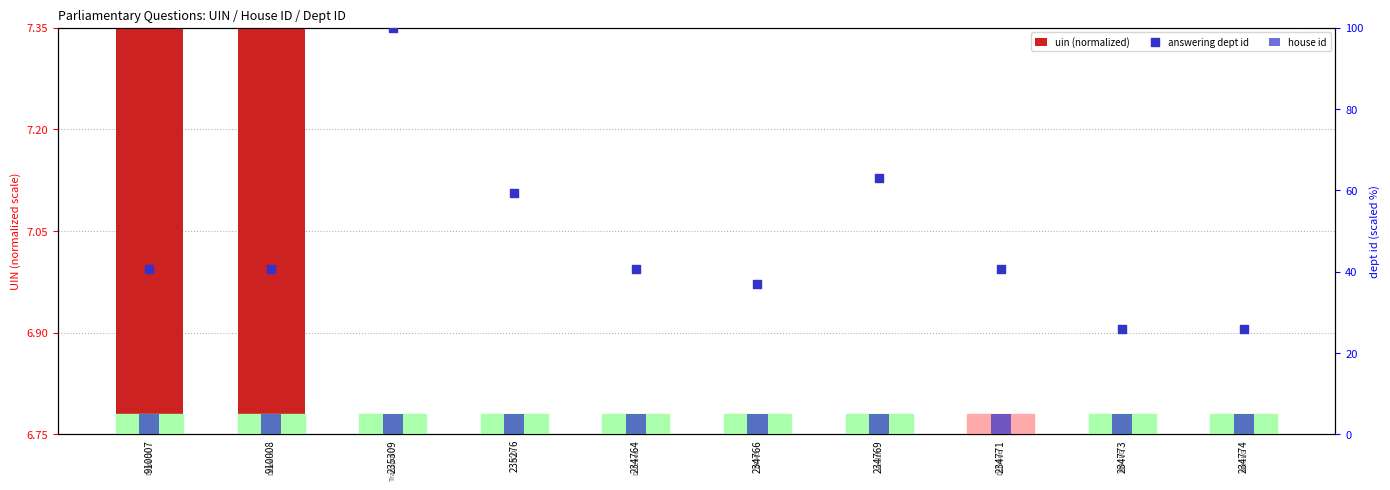

Which series contains the highest Y value?

answering dept id